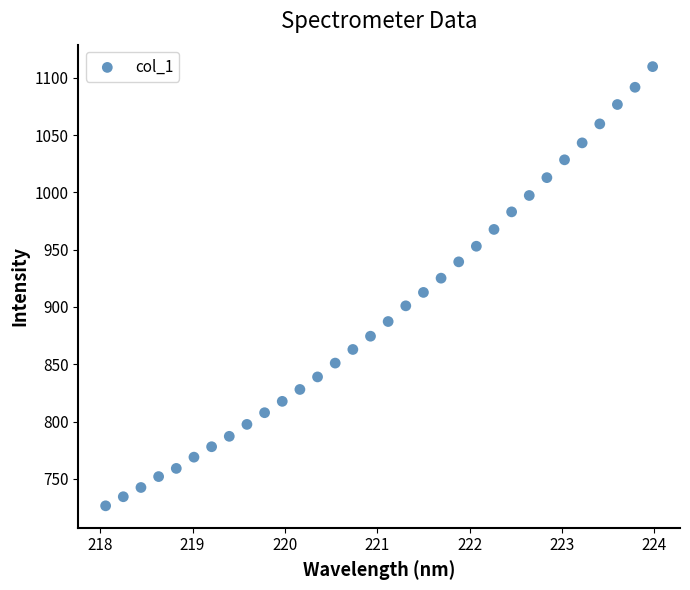

What is the range of Y values (max minus min)?

383.4